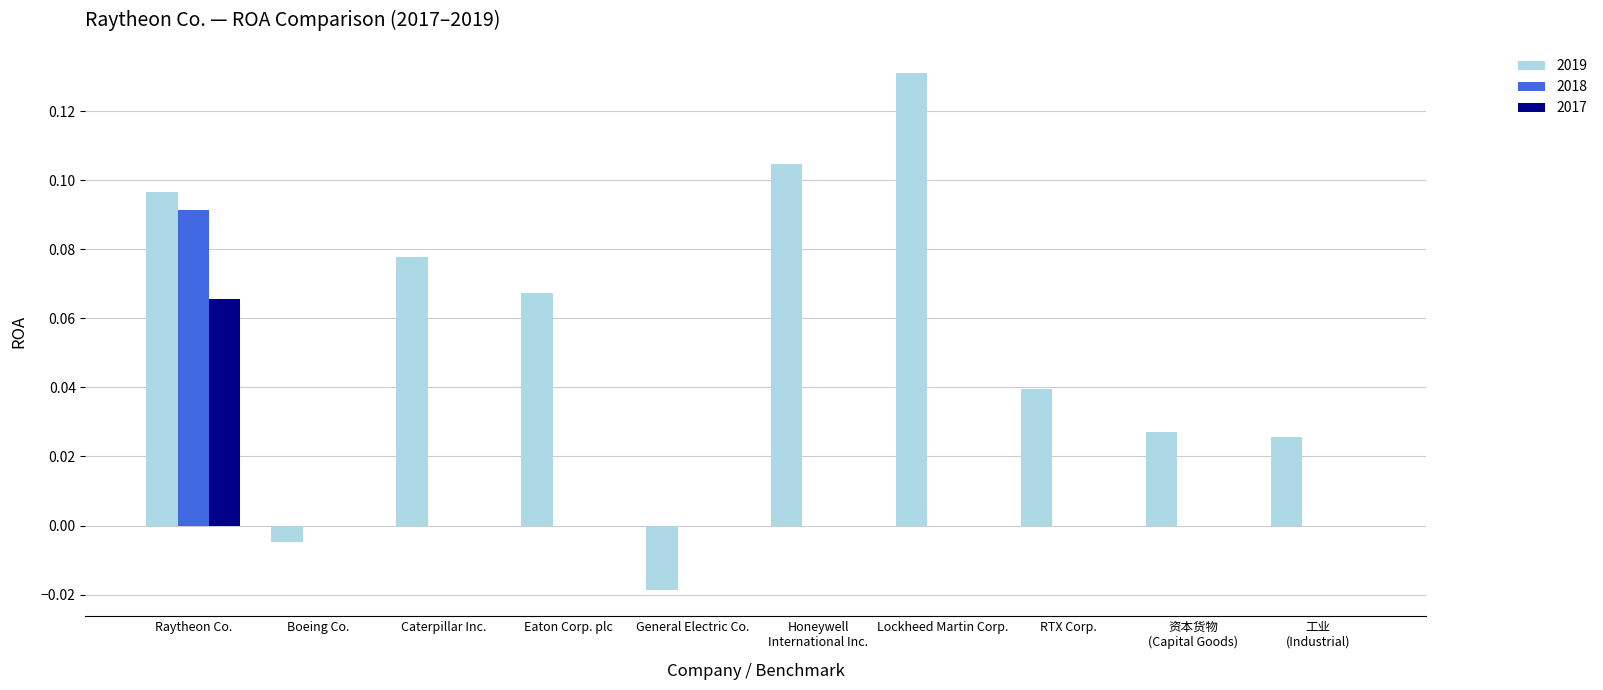

Which category has the highest value in the 2017 series?

Raytheon Co.